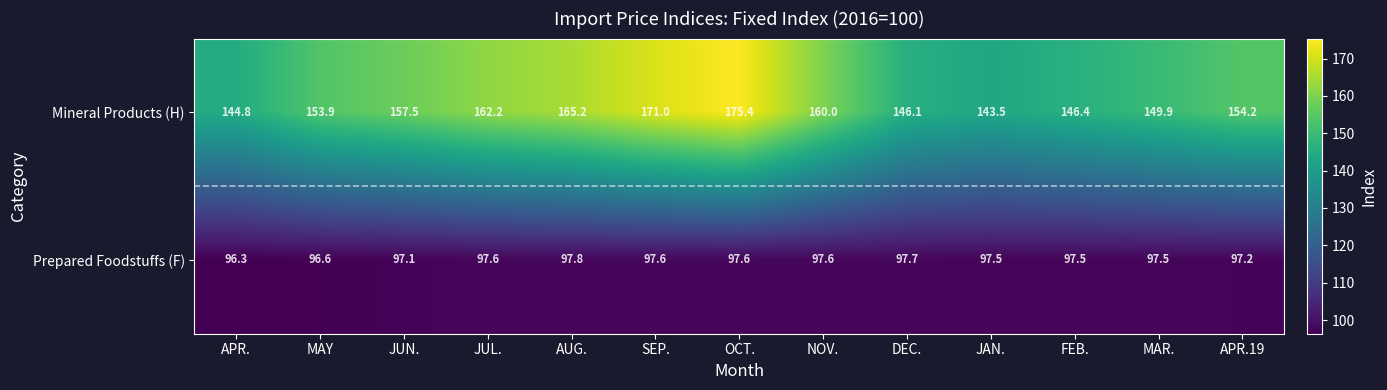

Reading right to left, what are all the values shown in this chart?

Mineral Products (H): 154.2	149.9	146.4	143.5	146.1	160.0	175.4	171.0	165.2	162.2	157.5	153.9	144.8
Prepared Foodstuffs (F): 97.2	97.5	97.5	97.5	97.7	97.6	97.6	97.6	97.8	97.6	97.1	96.6	96.3